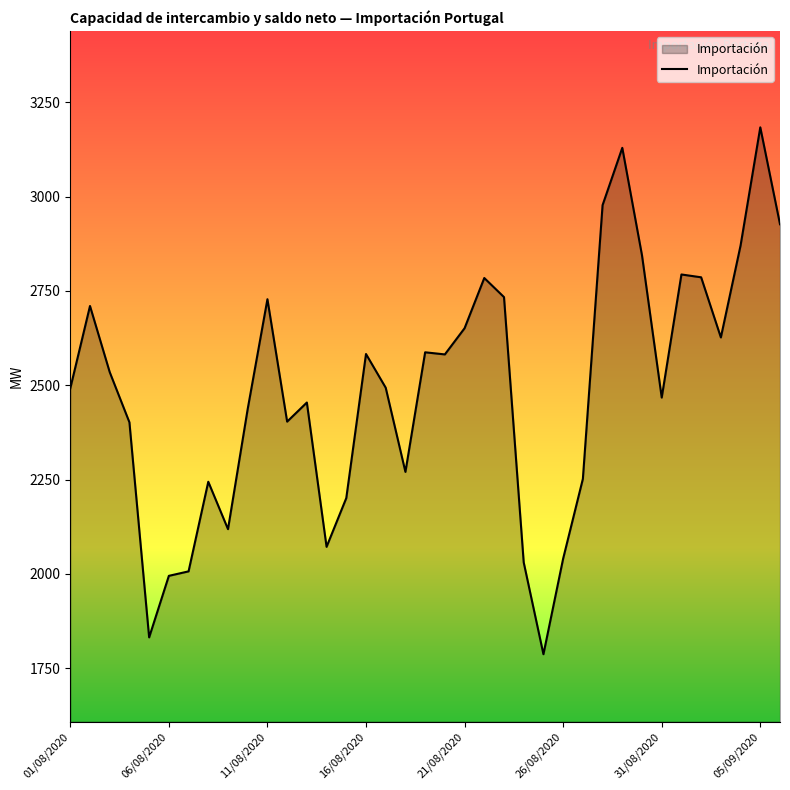

How many lines are shown in the chart?

1